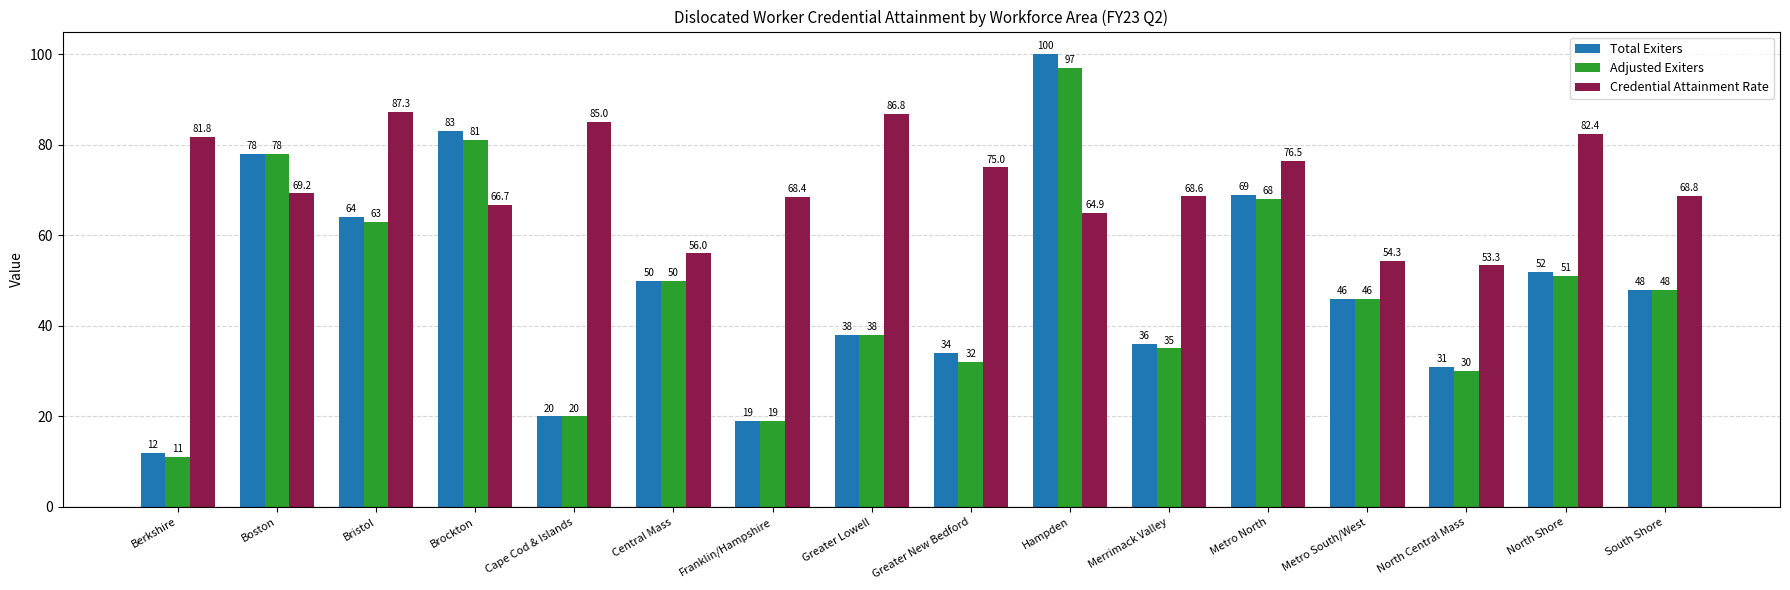

At which category does the chart reach its minimum across all series?

Berkshire